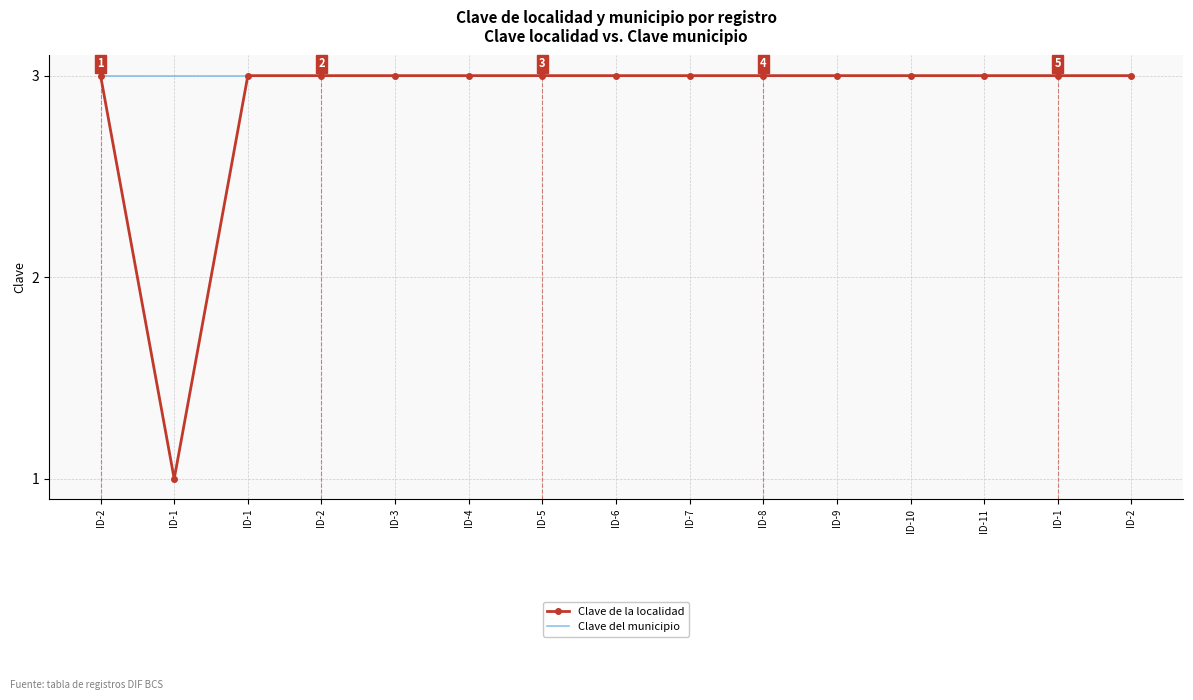

What are all the series names shown in the legend?

Clave de la localidad, Clave del municipio